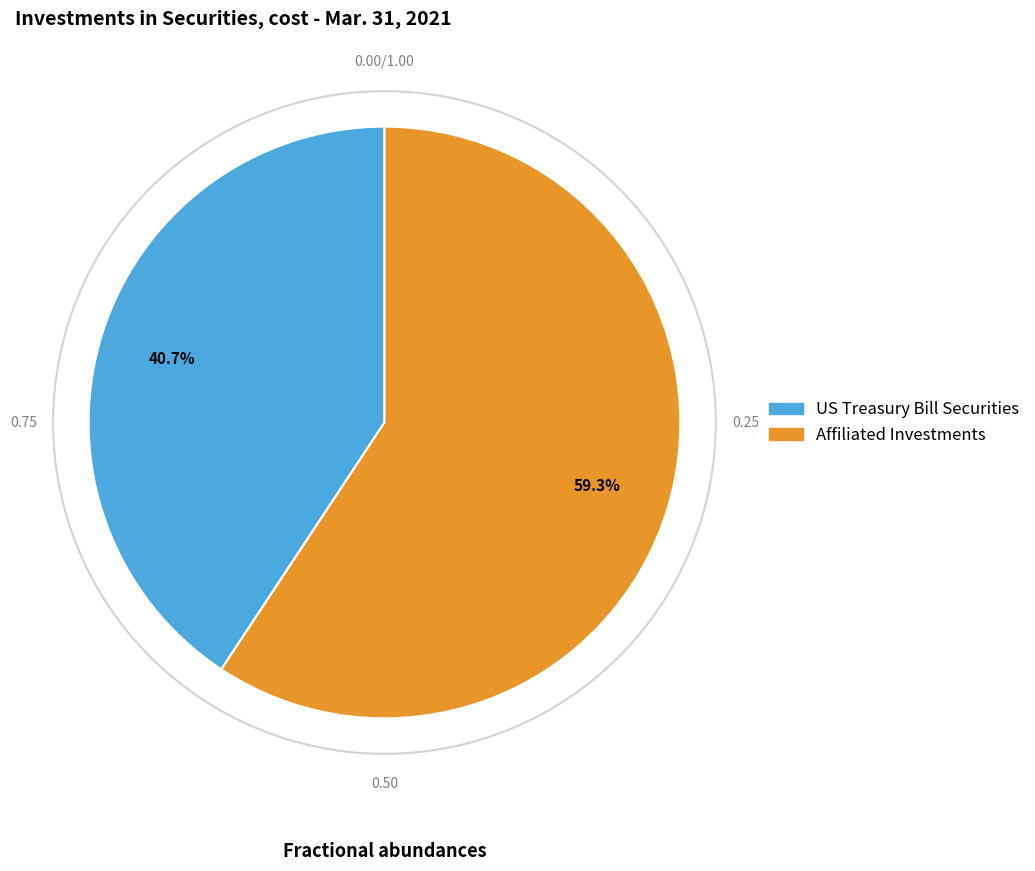

To the nearest percent, what is the combined percentage of US Treasury Bill Securities and Affiliated Investments?

100%